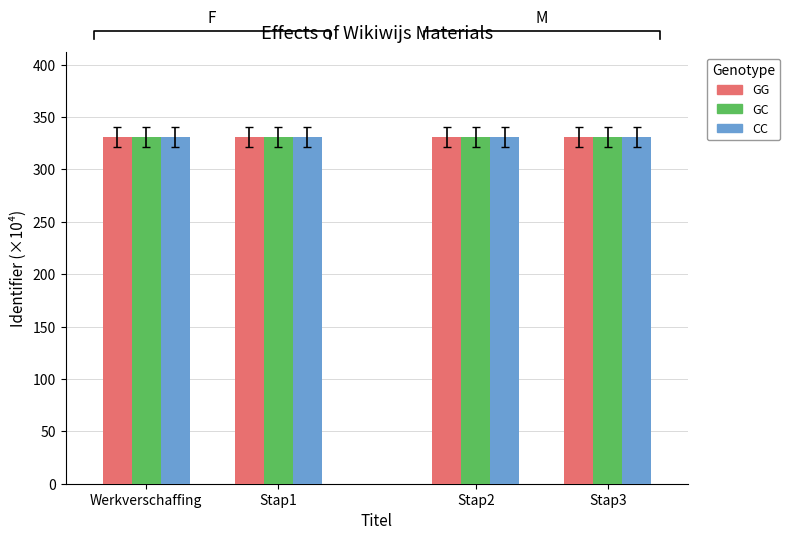

At which category is the sum across all series the highest?

Stap3